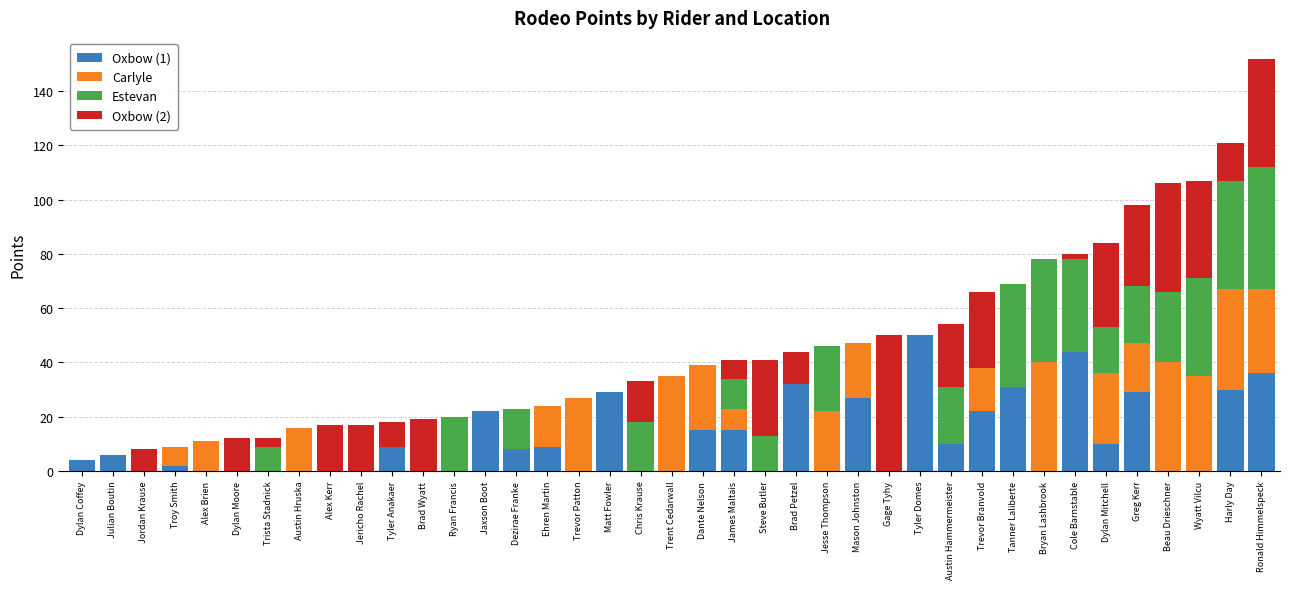

What is the total value across all series at Alex Brien?

11